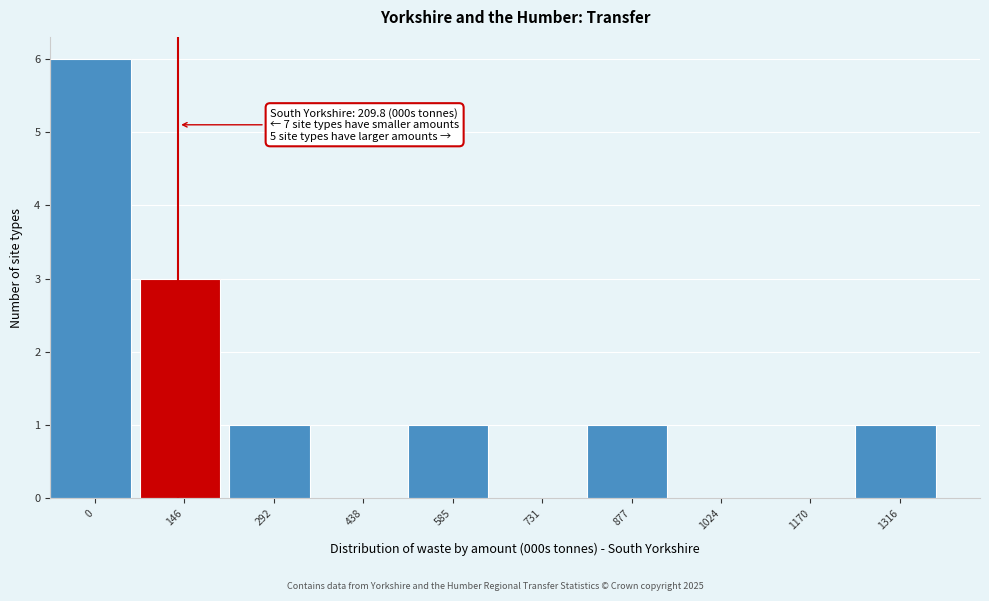

Reading right to left, what are all the values shown in this chart?

1316=1	1170=0	1024=0	877=1	731=0	585=1	438=0	292=1	146=3	0=6